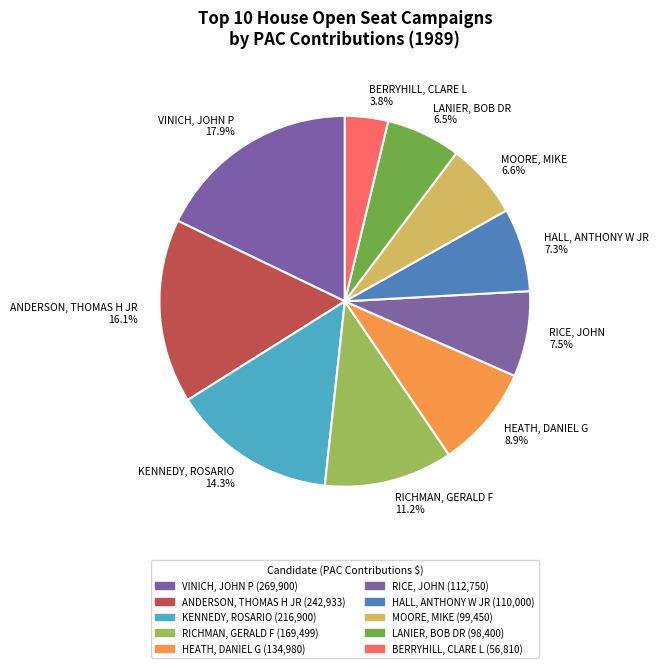

To the nearest percent, what is the combined percentage of LANIER, BOB DR and RICE, JOHN?

14%